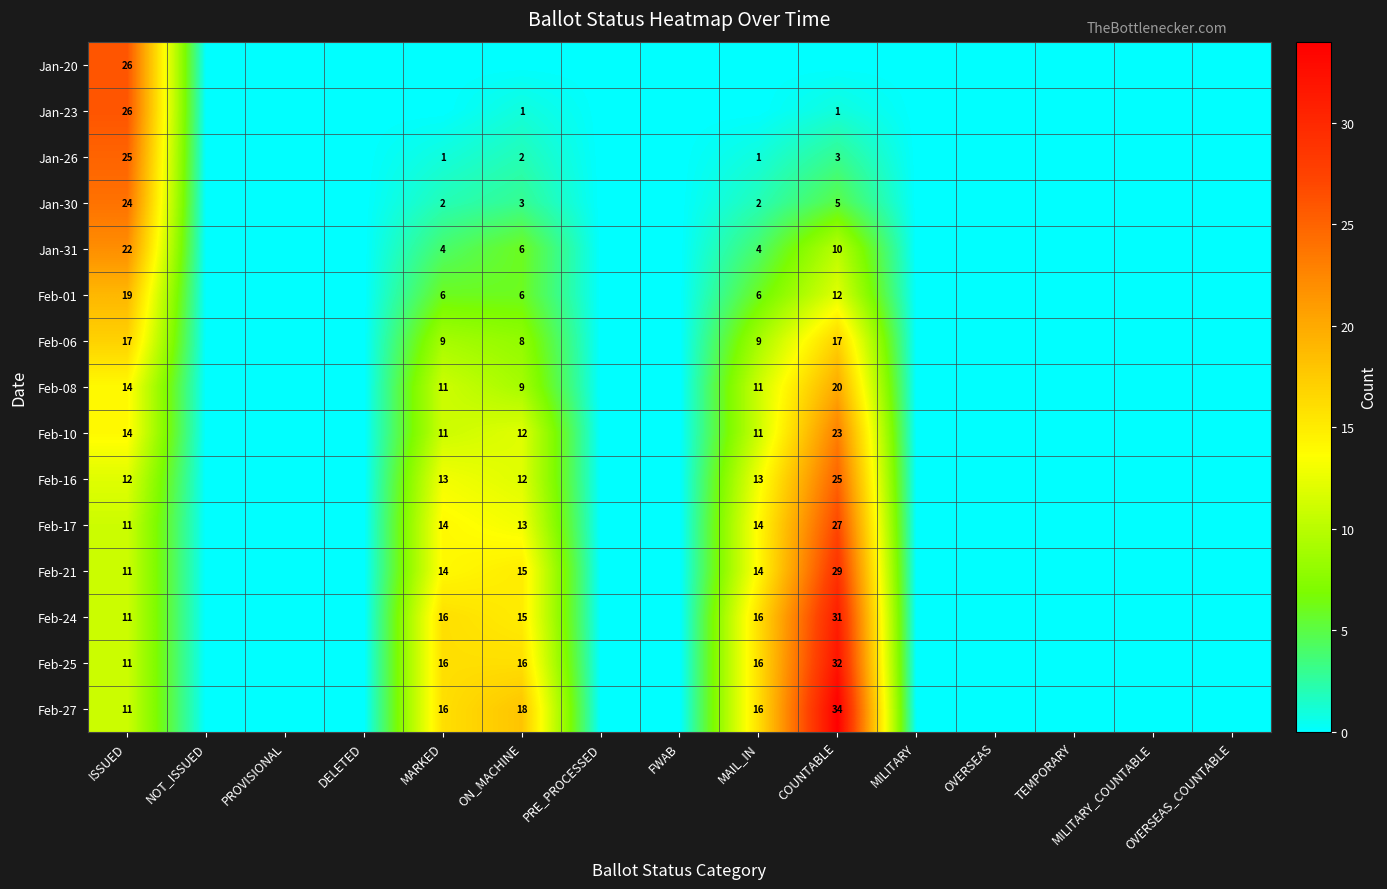

True or false: Feb-08 has a value of 6 at MAIL_IN.

False